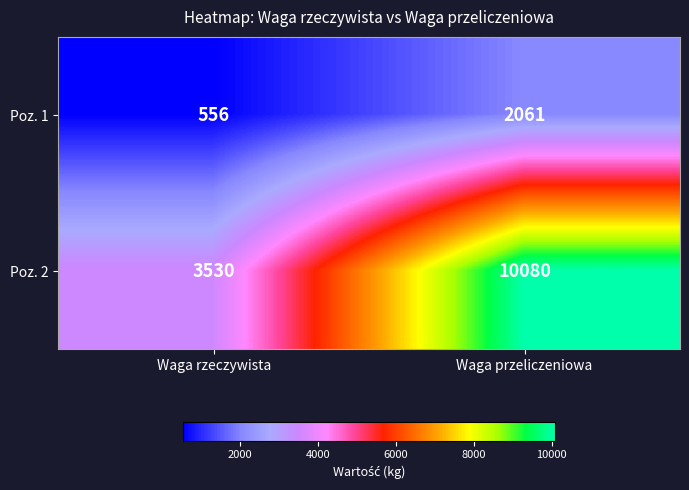

What is the difference between the Poz. 2 values at Waga przeliczeniowa and Waga rzeczywista?

6550